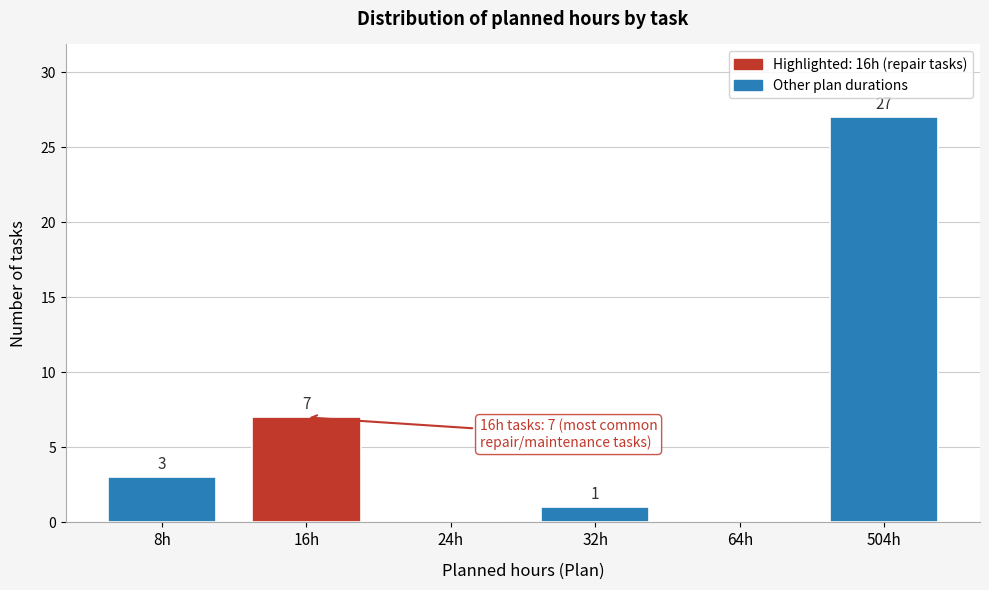

Reading left to right, list all the values displayed in this chart.

8h=3	16h=7	24h=0	32h=1	64h=0	504h=27